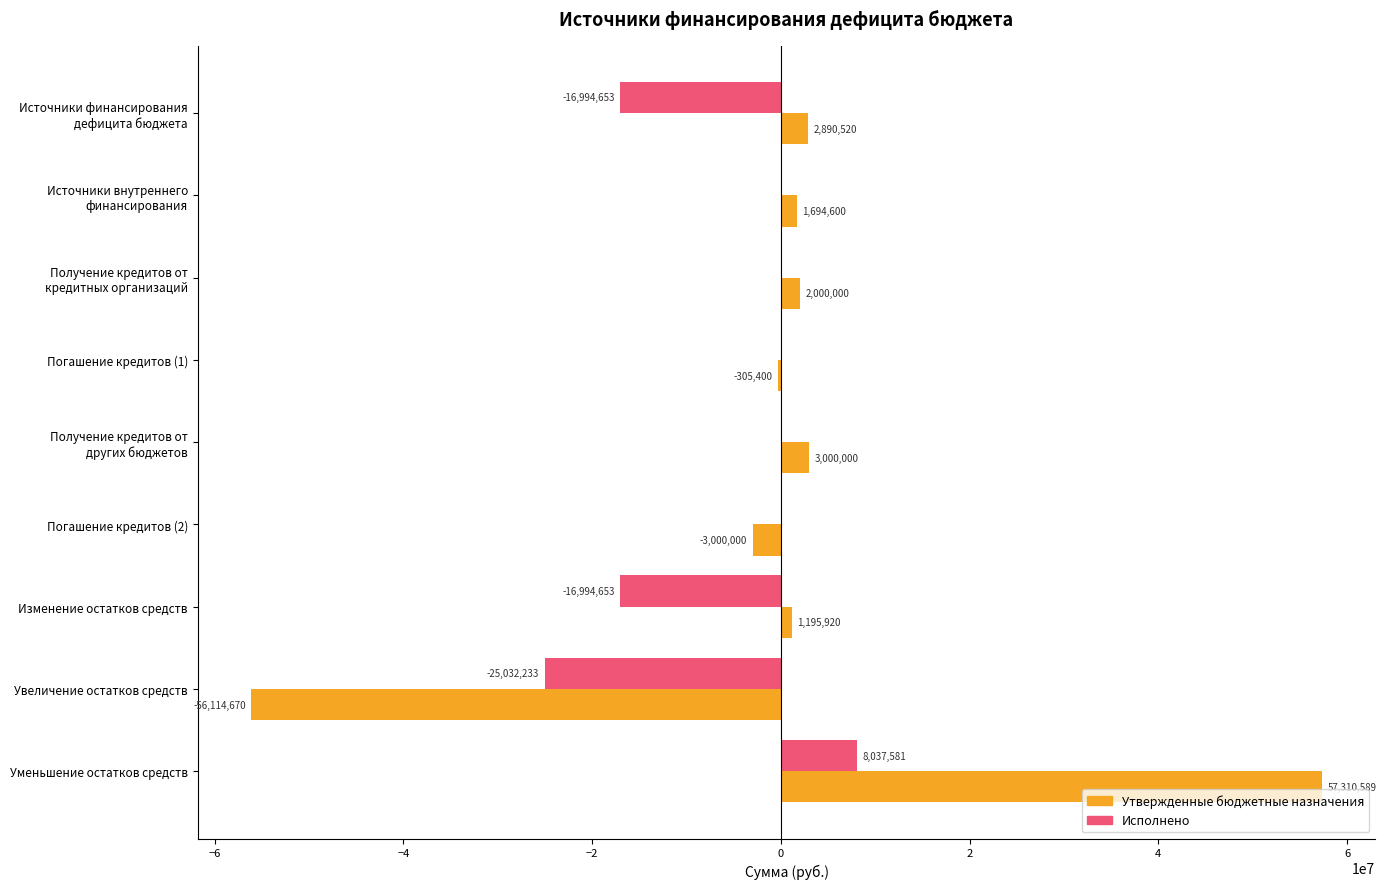

True or false: Утвержденные бюджетные назначения has a value of 1195919.9 at Изменение остатков средств.

True